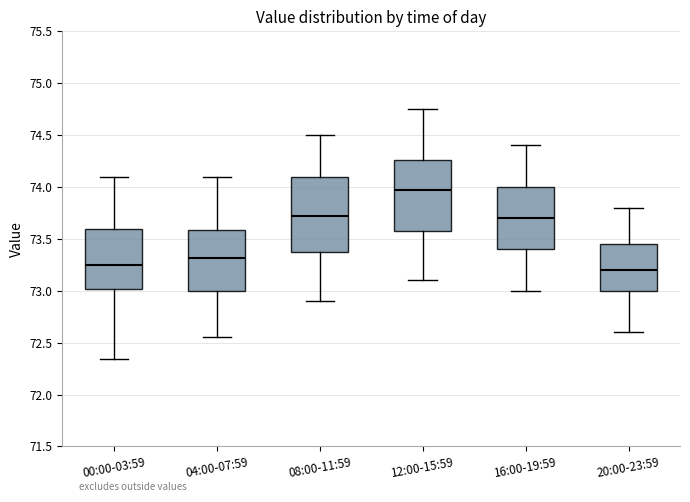

Reading left to right, transcribe this box plot: for each box, give where its median line is, the range the box spans, and where its two whiskers end, as read against the y-axis. The values are not printed on the chart, so give them approximately, as read against the axis.

00:00-03:59: median 73.25, box 73.00 to 73.60, whiskers 72.35 to 74.10
04:00-07:59: median 73.30, box 73.00 to 73.60, whiskers 72.55 to 74.10
08:00-11:59: median 73.75, box 73.40 to 74.10, whiskers 72.90 to 74.50
12:00-15:59: median 74.00, box 73.60 to 74.25, whiskers 73.10 to 74.75
16:00-19:59: median 73.70, box 73.40 to 74.00, whiskers 73.00 to 74.40
20:00-23:59: median 73.20, box 73.00 to 73.45, whiskers 72.60 to 73.80